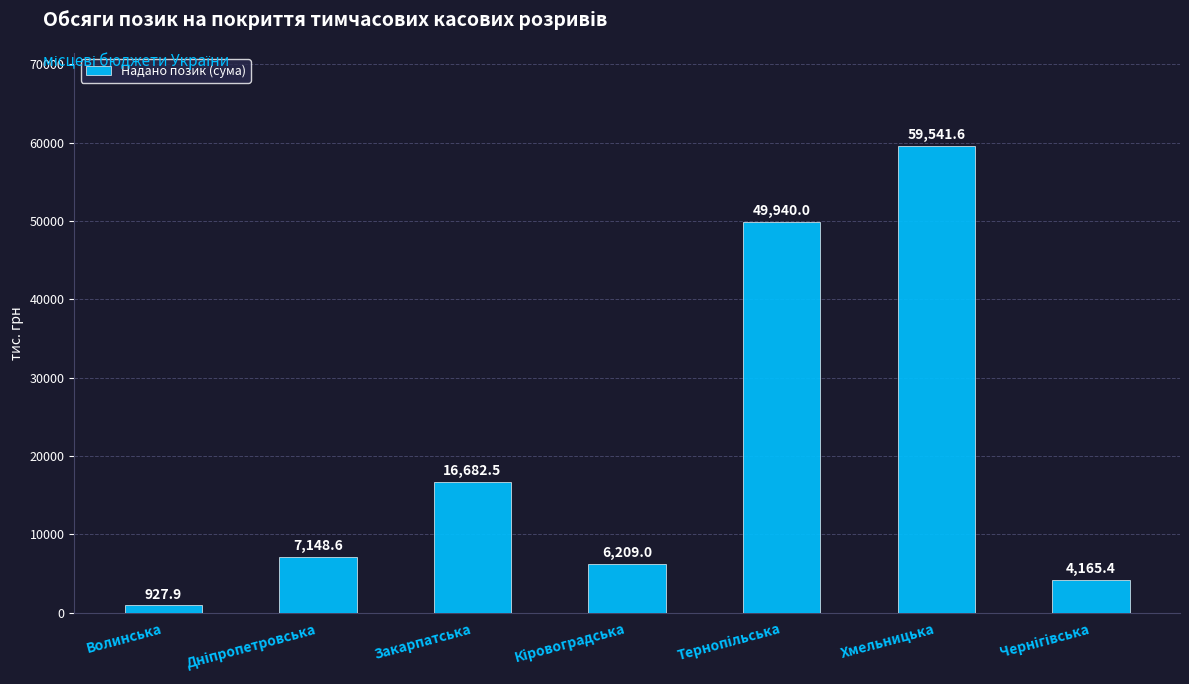

What is the average value?

20659.3